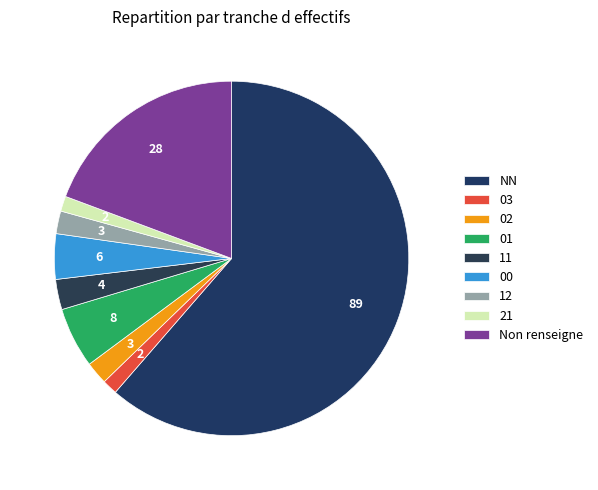

Combined, what portion of the pie is 02 and 01?

7.6%